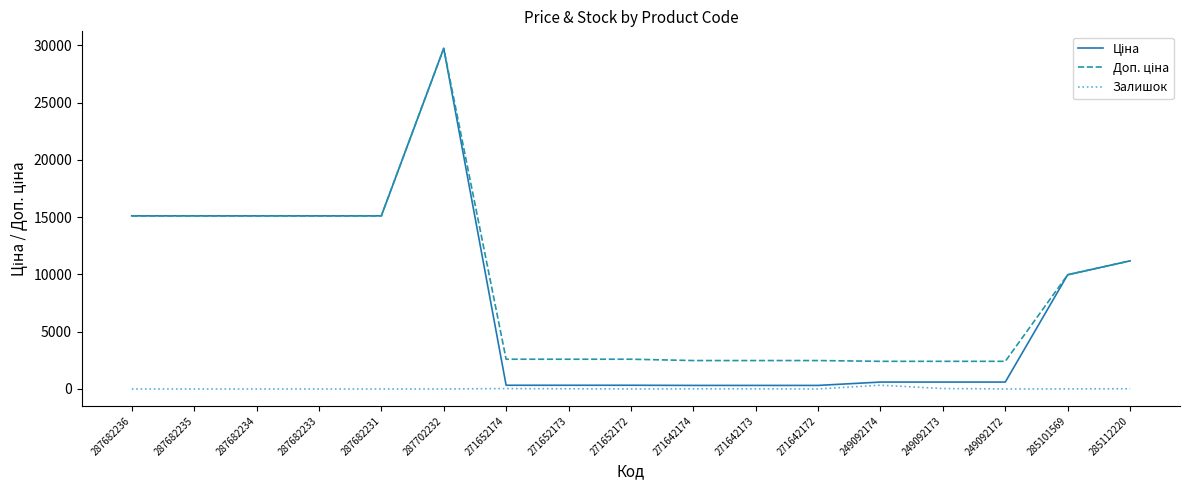

What is the difference between the highest and lowest values at 287682231?

15120.0